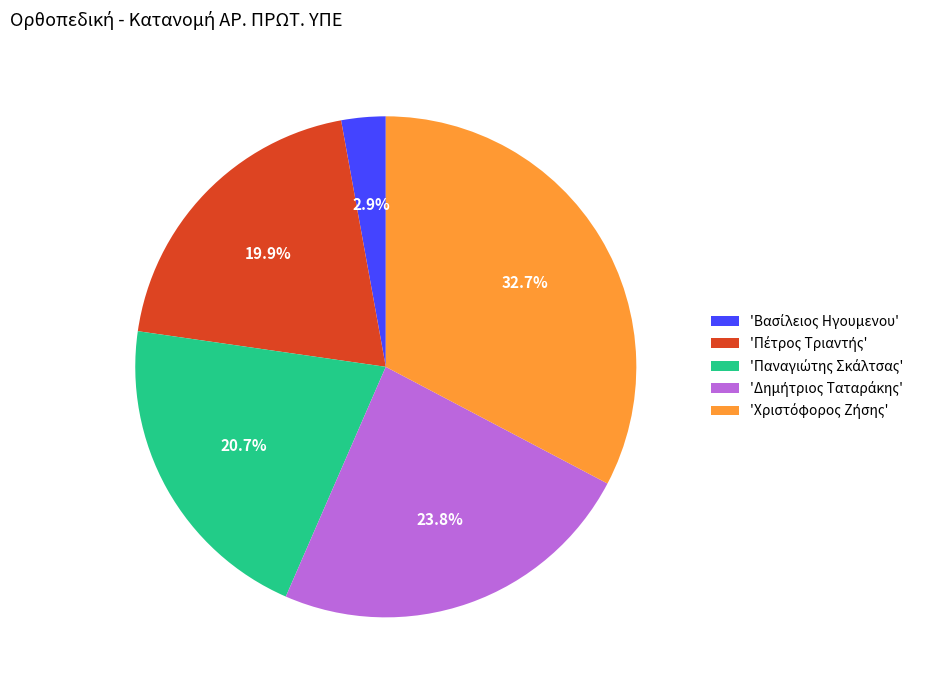

Is there a majority slice in this chart?

No